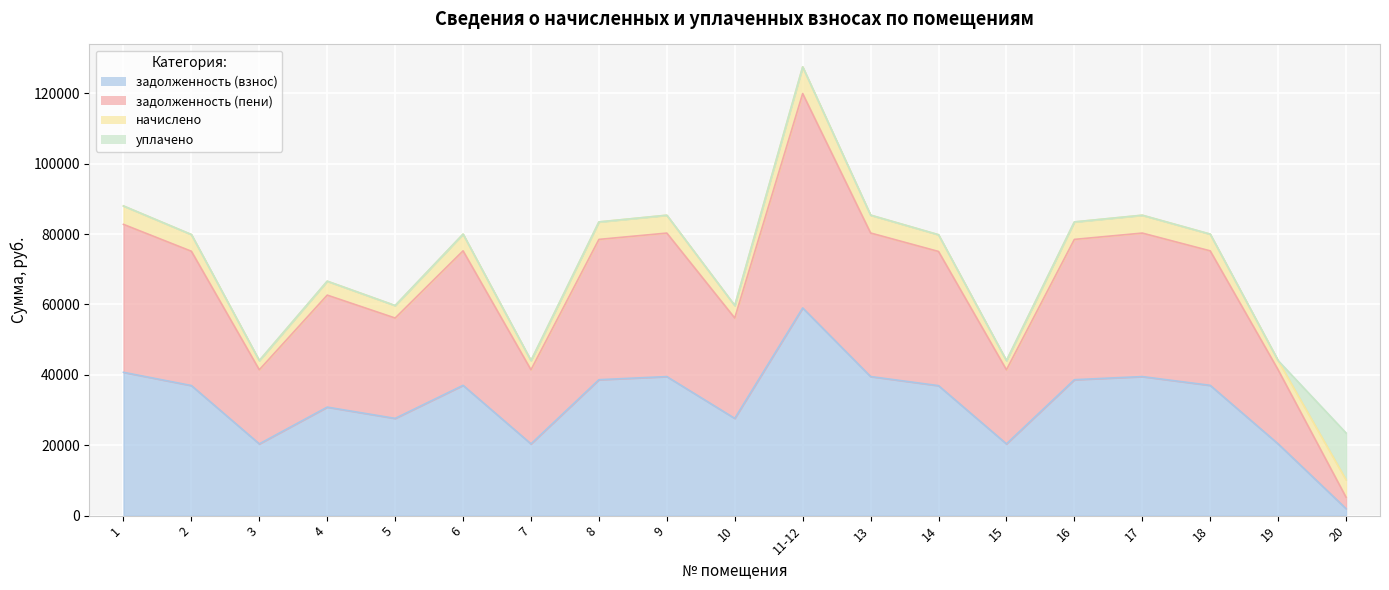

What is the label of the 2nd point from the right?

19